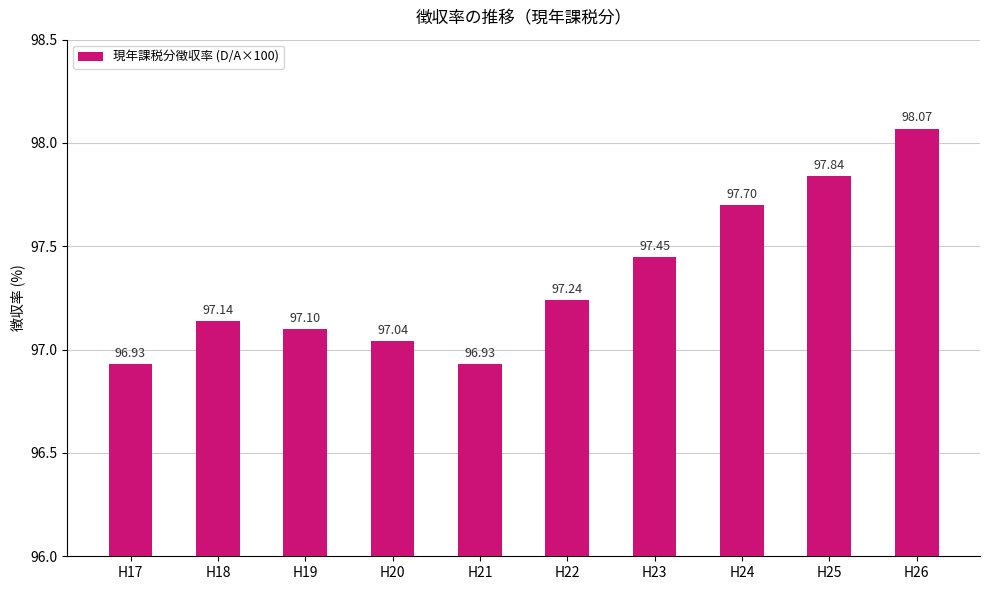

What is the average value?

97.3